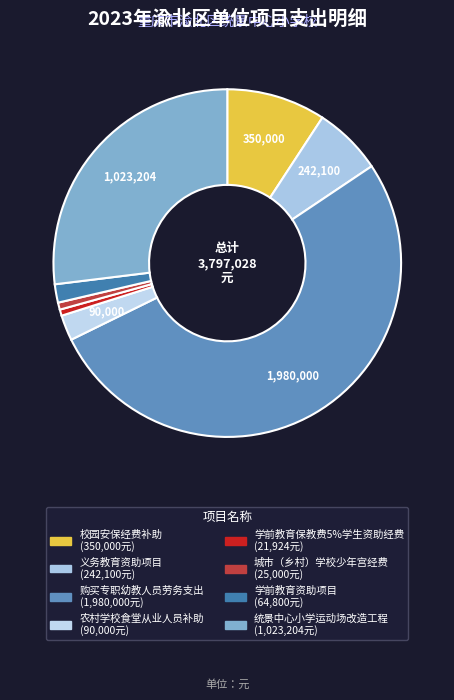

How many segments does this pie chart have?

8